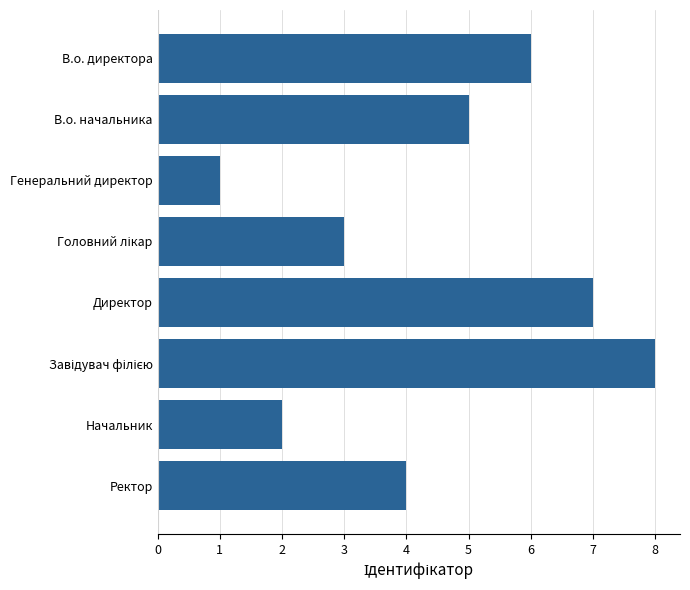

Reading top to bottom, extract all data points from this chart.

6	5	1	3	7	8	2	4